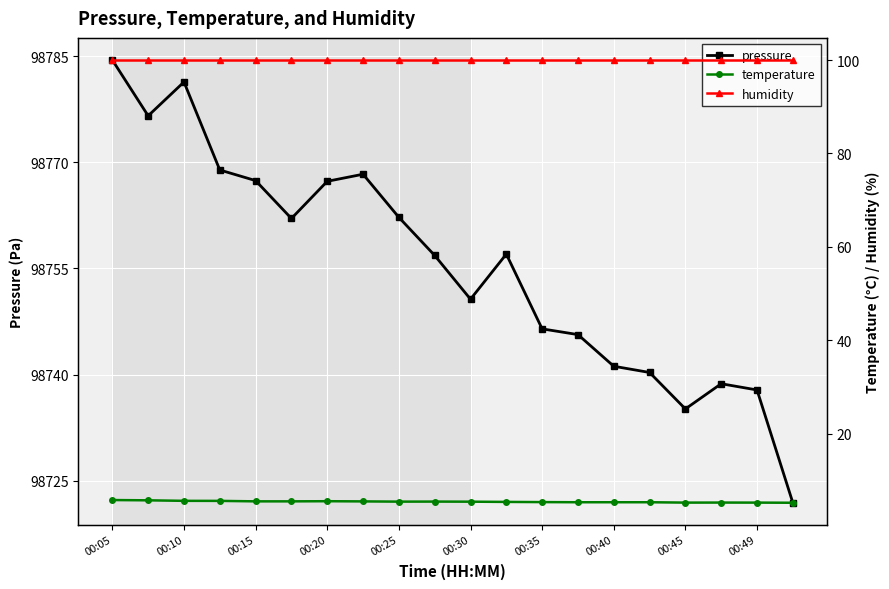

Which series has the largest total across all categories?

pressure